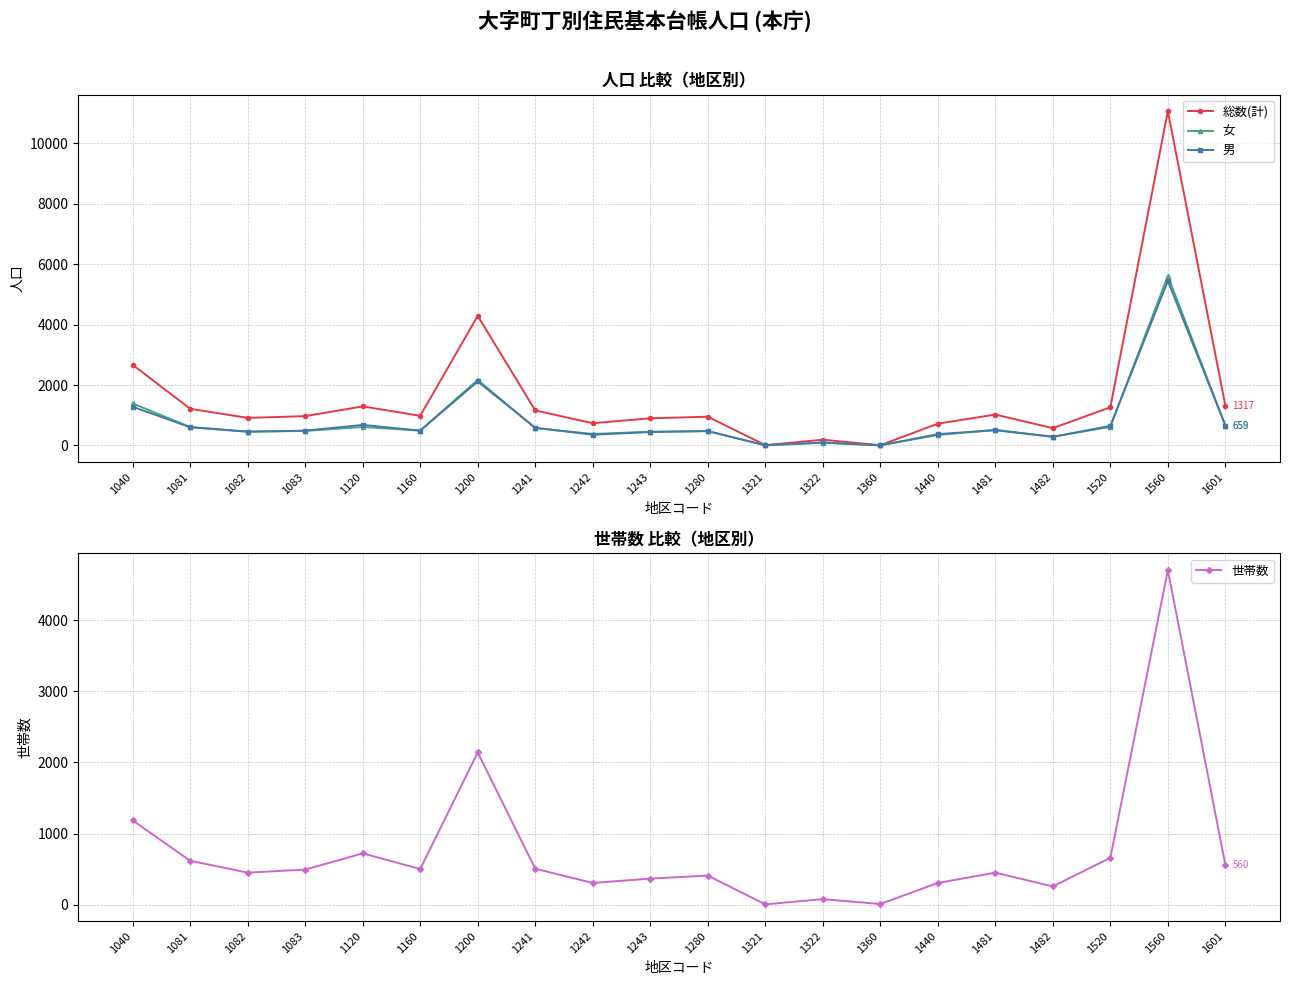

Which series has the widest spread of values?

総数(計)